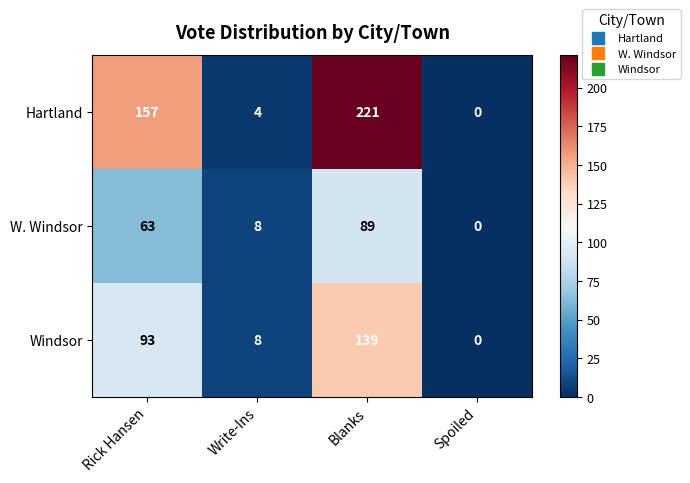

Reading right to left, list all the values displayed in this chart.

Hartland: 0	221	4	157
W. Windsor: 0	89	8	63
Windsor: 0	139	8	93